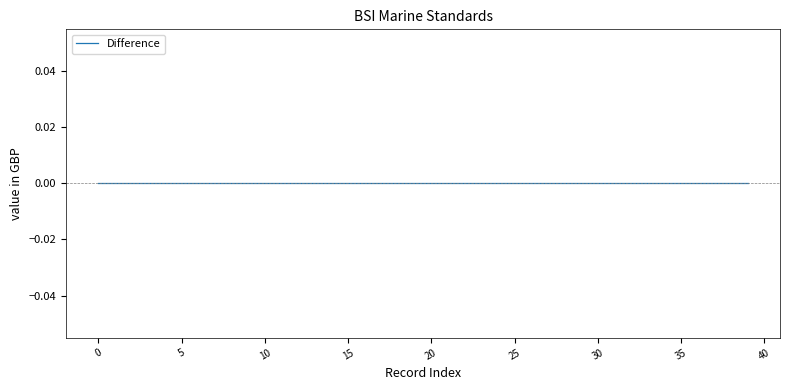

Does the chart display data point markers on the line(s)?

No